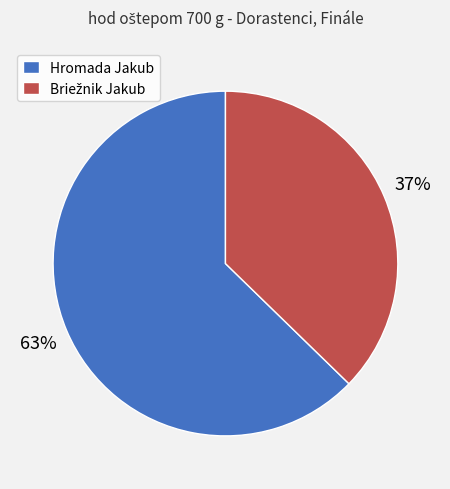

Which category accounts for the majority?

Hromada Jakub